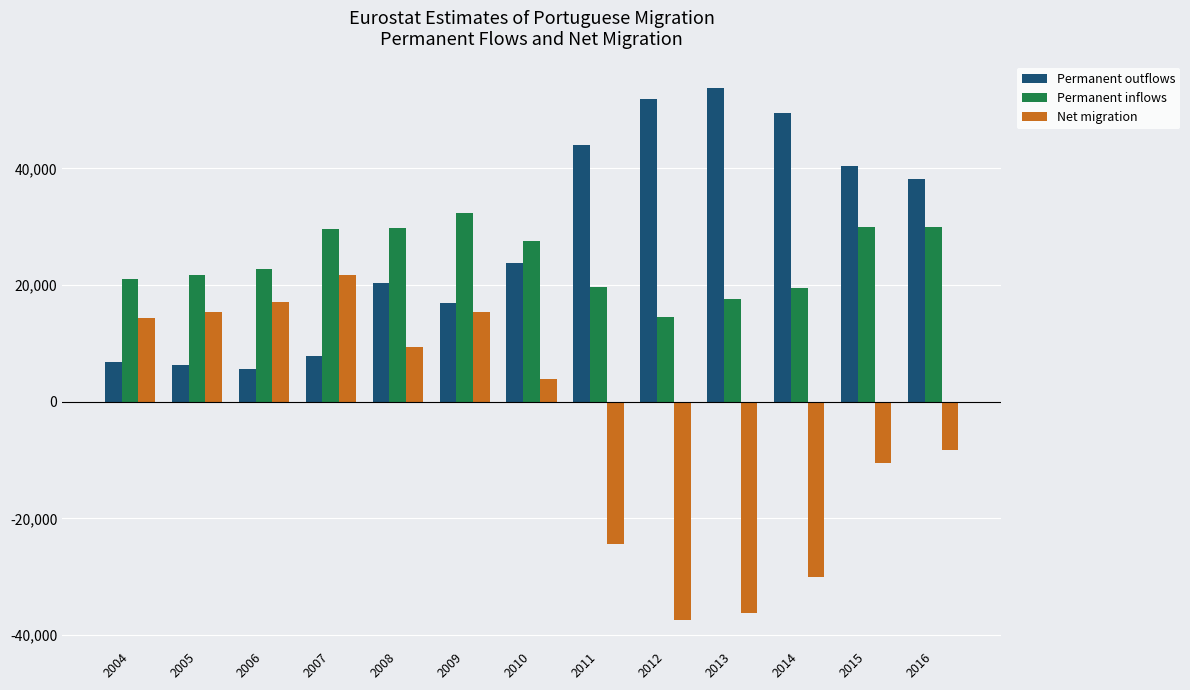

Which series has the widest spread of values?

Net migration